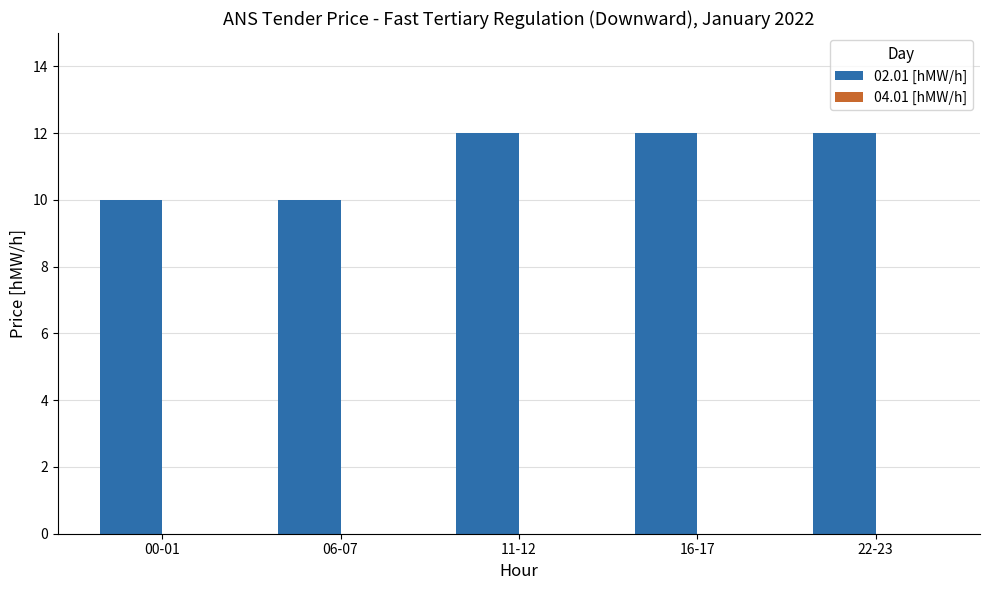

What is the average value?

11